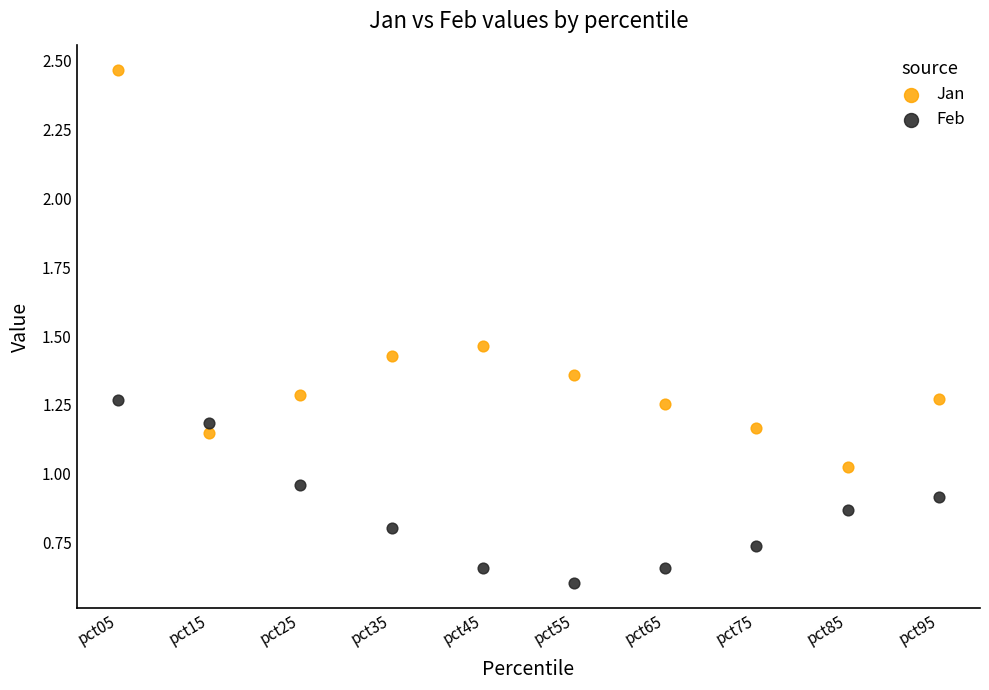

Across all data points, what is the range of Y values (max minus min)?

1.9